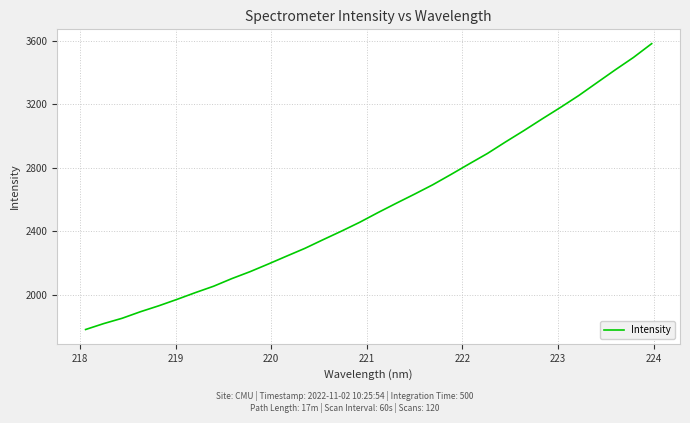

What is the smallest value displayed?

1780.7